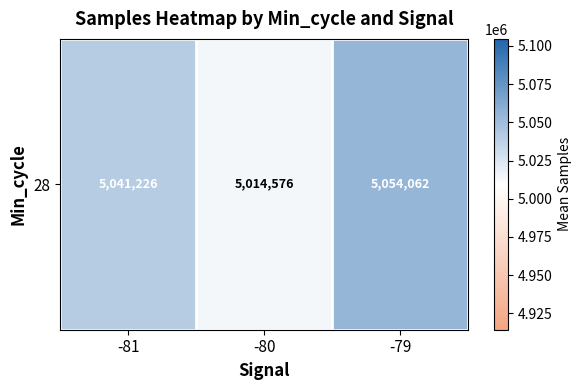

At which category does the chart reach its peak across all series?

-79